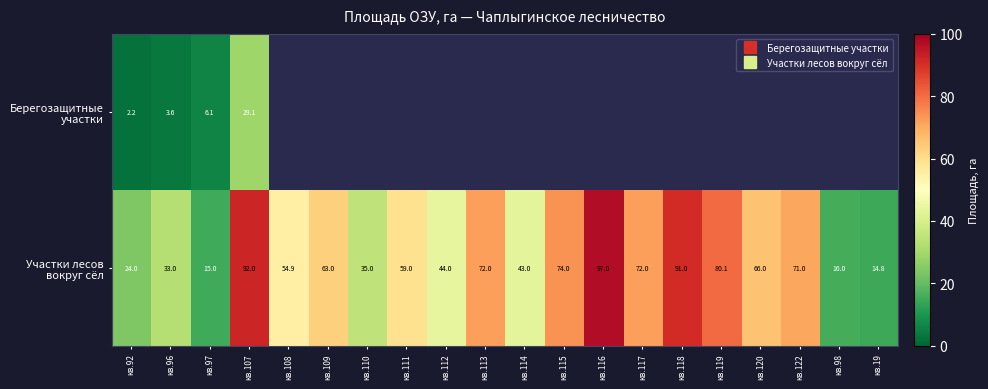

How many data points does each series have?

20